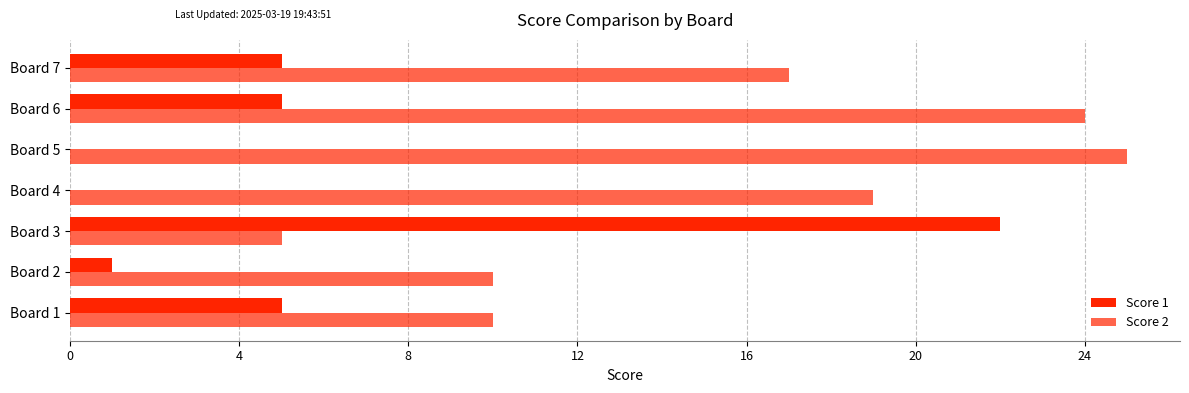

What is the maximum value for Score 1?

22